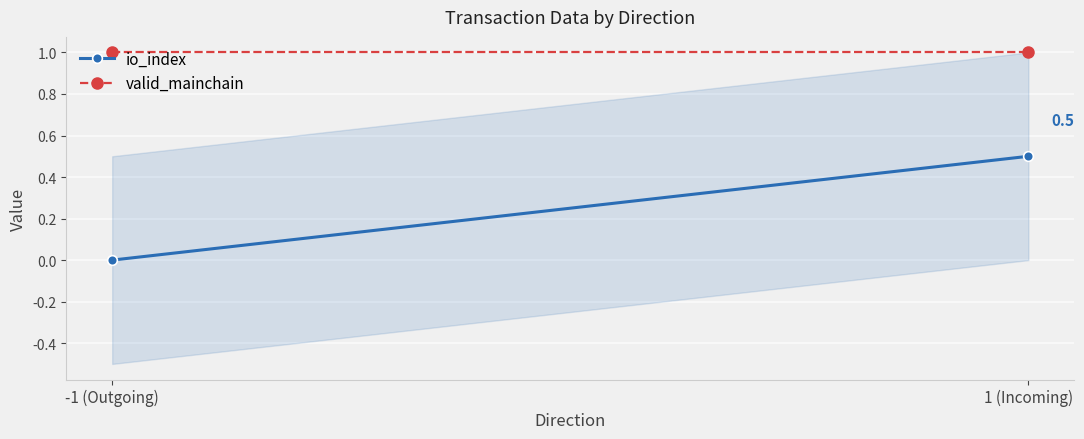

Is it true that io_index equals 0.9 at 1 (Incoming)?

False